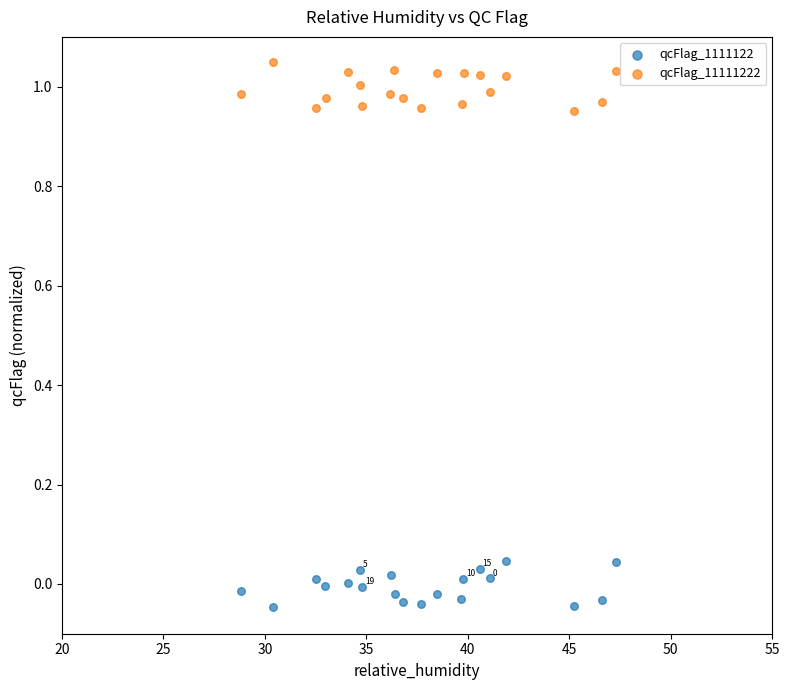

Which series reaches the minimum Y coordinate?

qcFlag_1111122